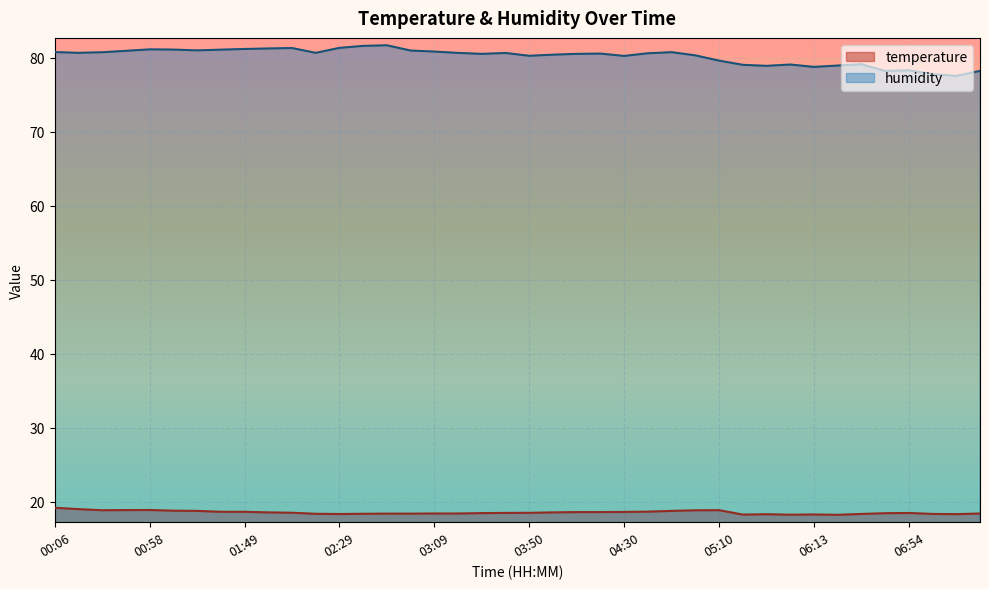

Count the temperature values in the range 18 to 19.

39